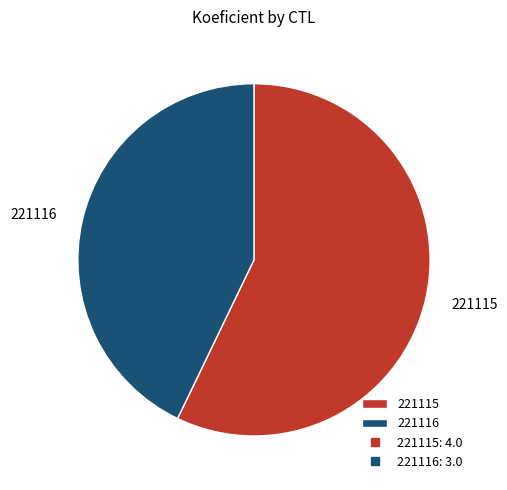

What is the largest slice in the pie chart?

221115